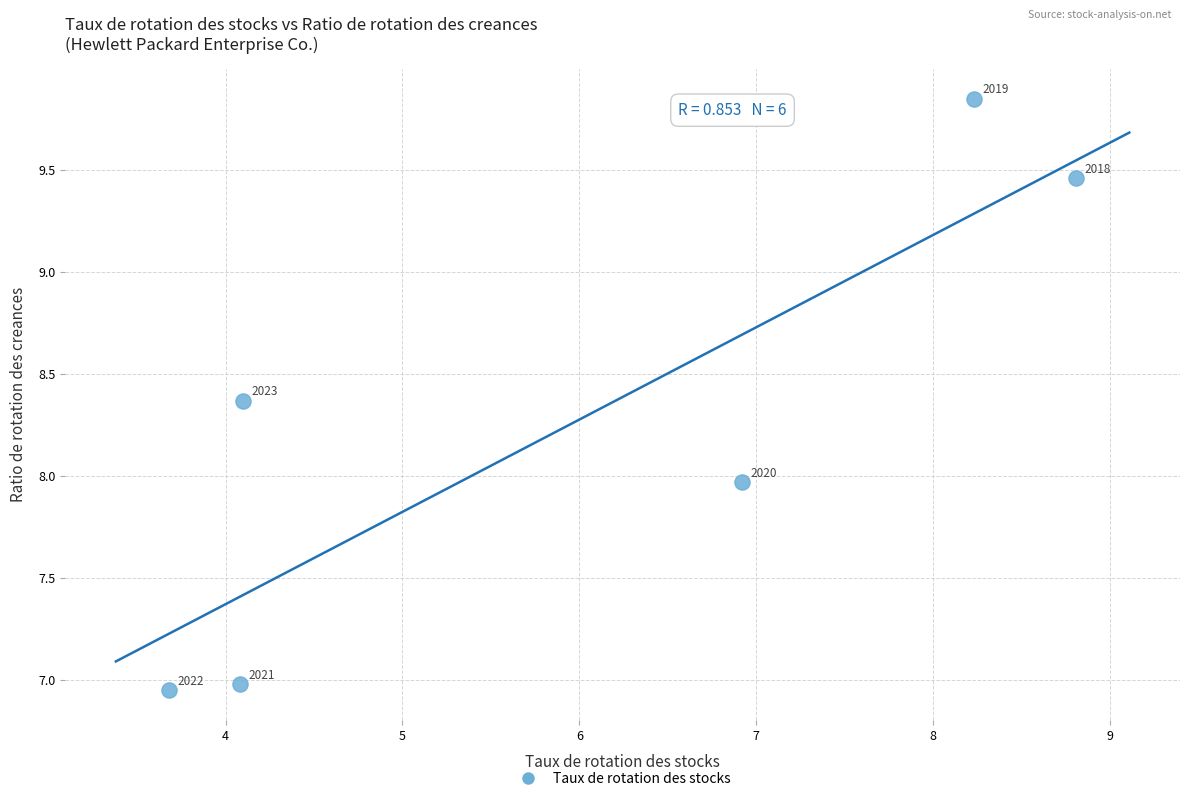

What is the range of X values (max minus min)?

5.1